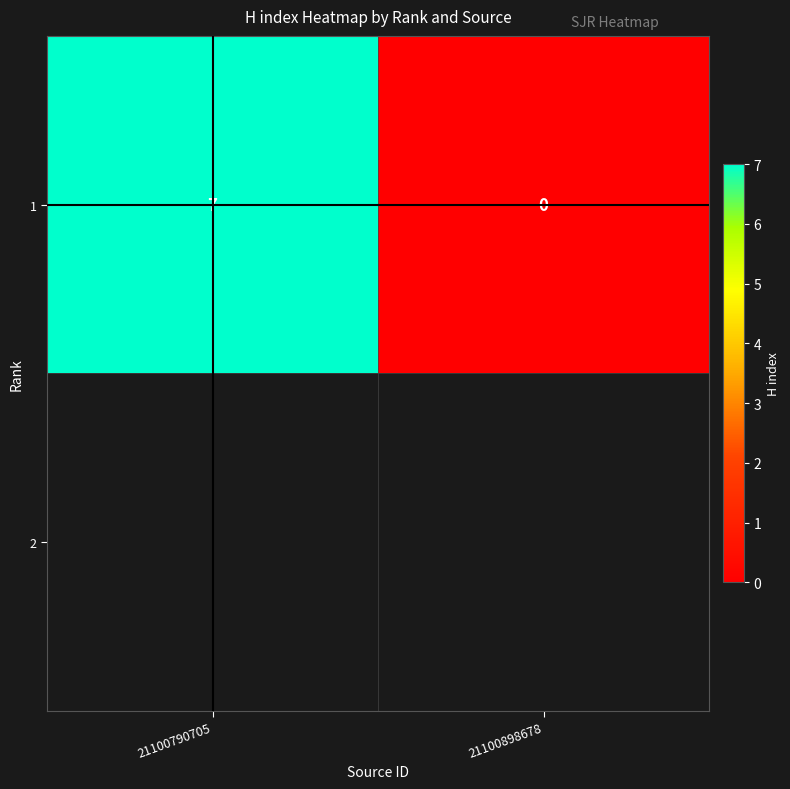

What is the difference between the values at 21100790705 and 21100898678?

7